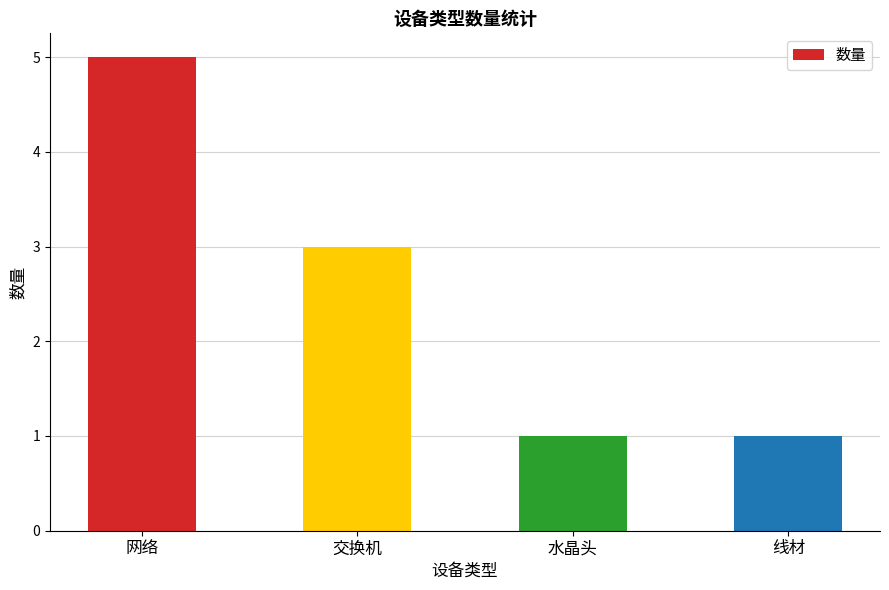

What is the greatest value displayed?

5